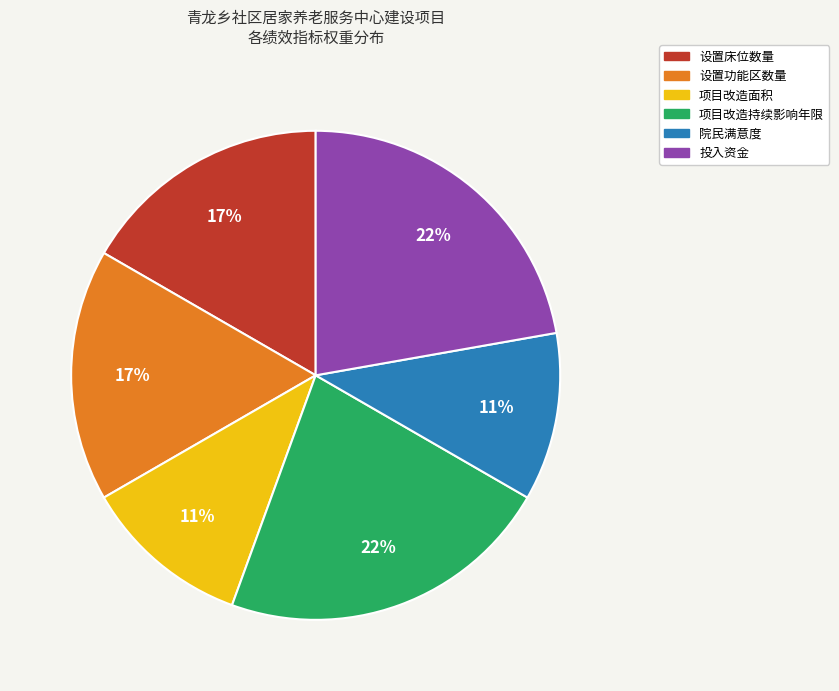

Is the sum of 设置功能区数量 and 项目改造面积 greater than half?

No